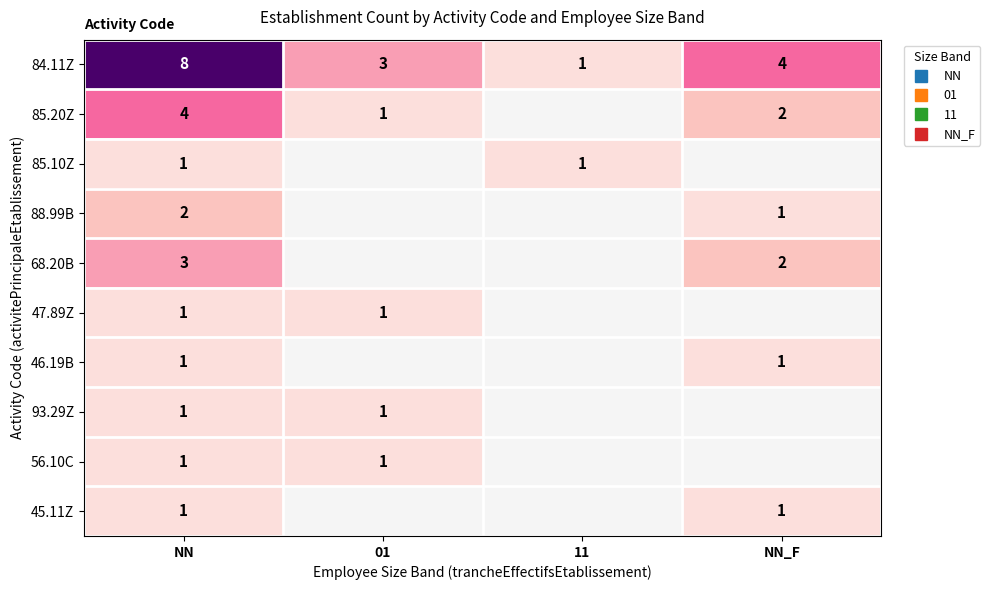

Between NN_F and NN, which is larger?

NN